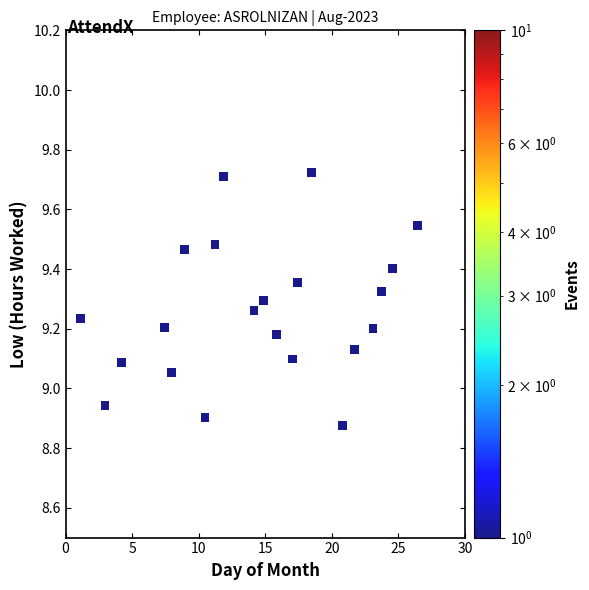

What is the range of X values (max minus min)?

25.3